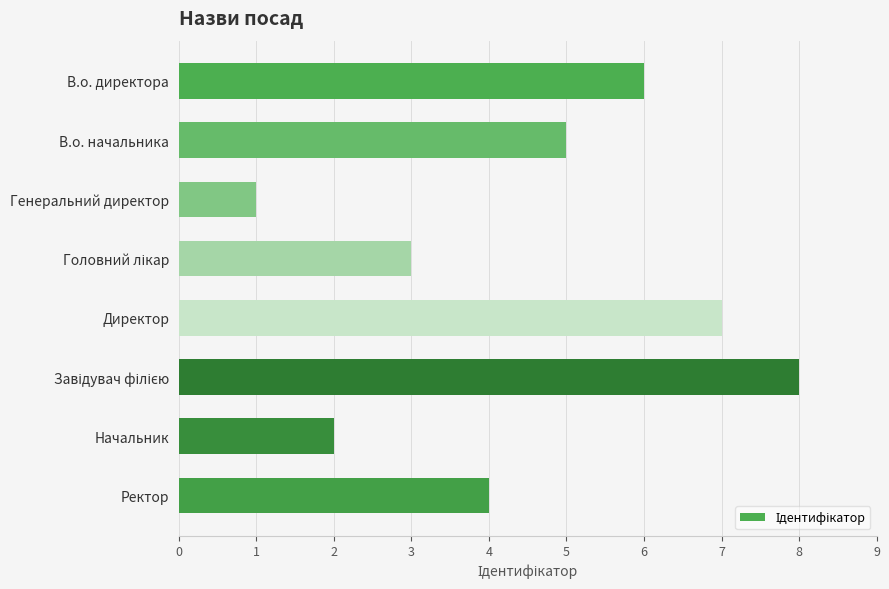

The value at В.о. директора is 11. True or false?

False